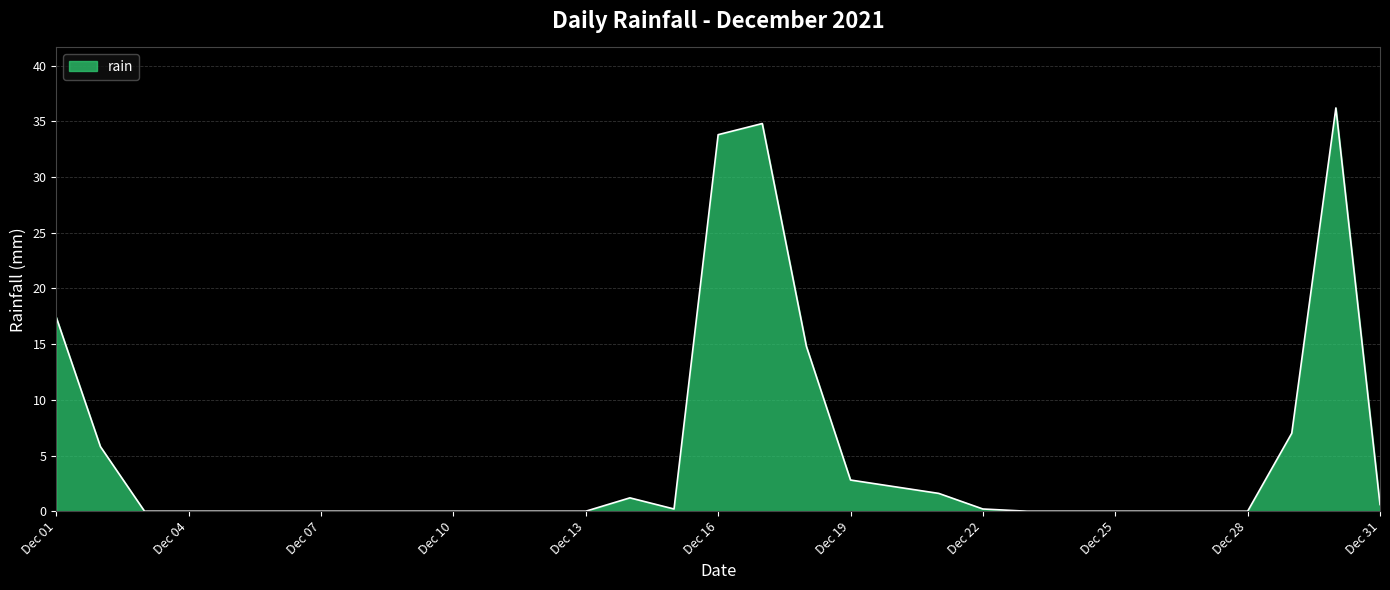

What is the difference between the maximum and minimum values?

36.2